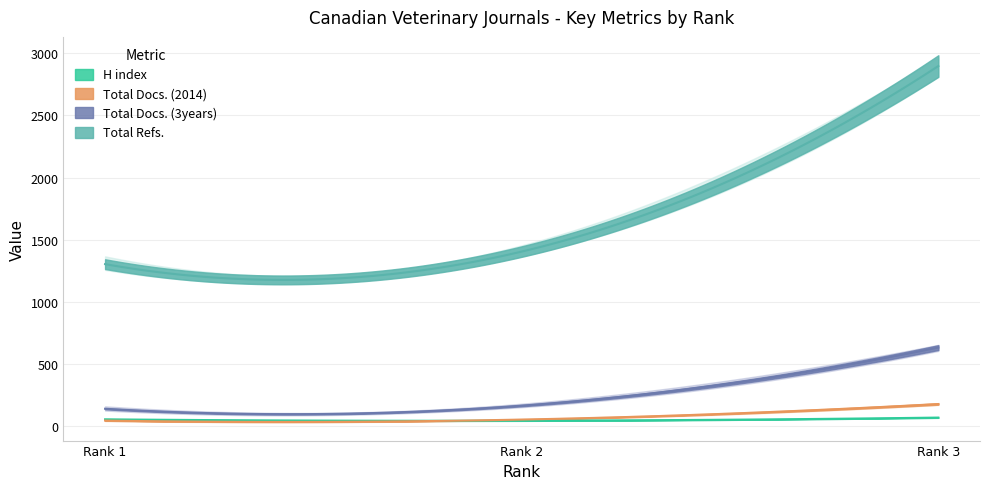

List the labels in order of Total Docs. (3years) value, smallest first.

Rank 1, Rank 2, Rank 3